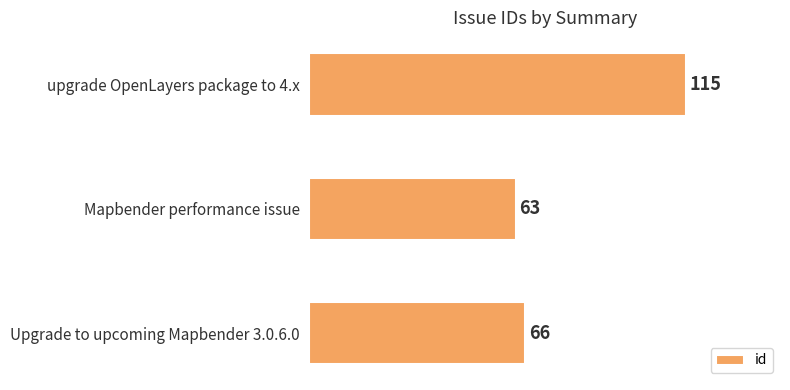

Does the chart contain stacked bars?

No